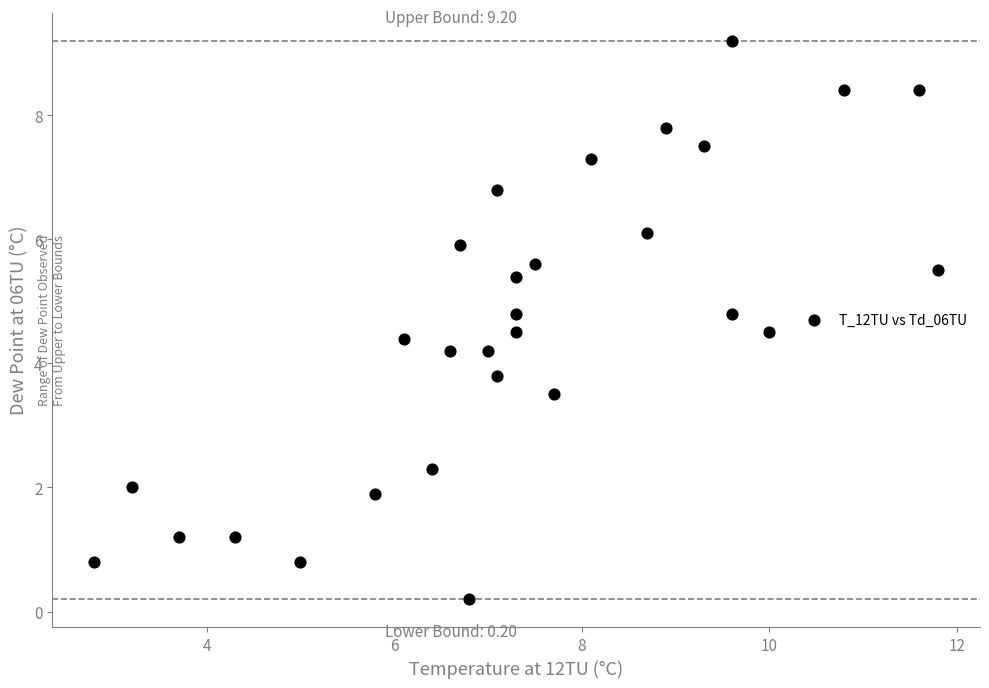

What is the range of Y values (max minus min)?

9.0